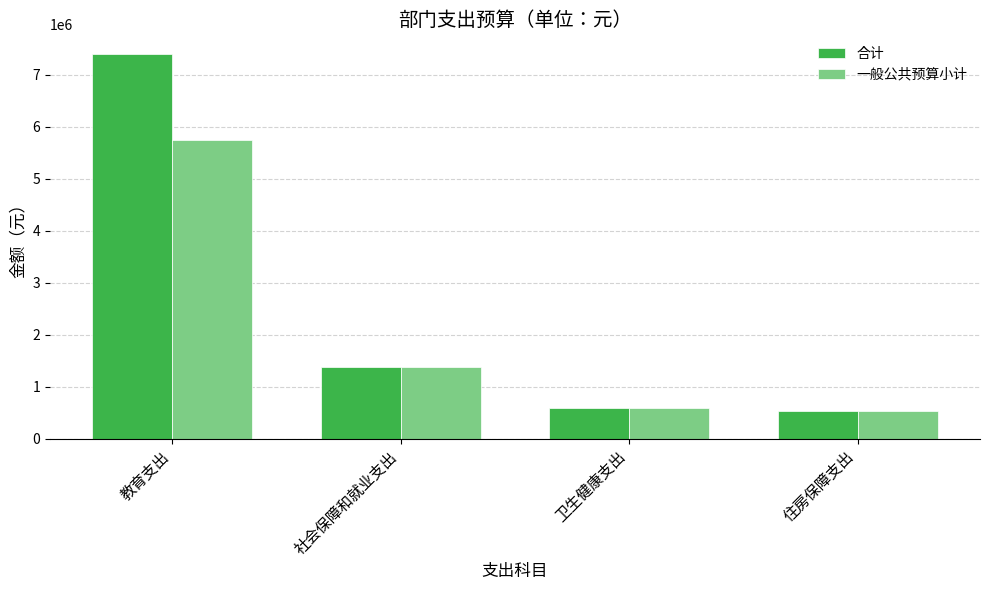

What is the difference between the maximum and second lowest values in the 一般公共预算小计 series?

5150133.0